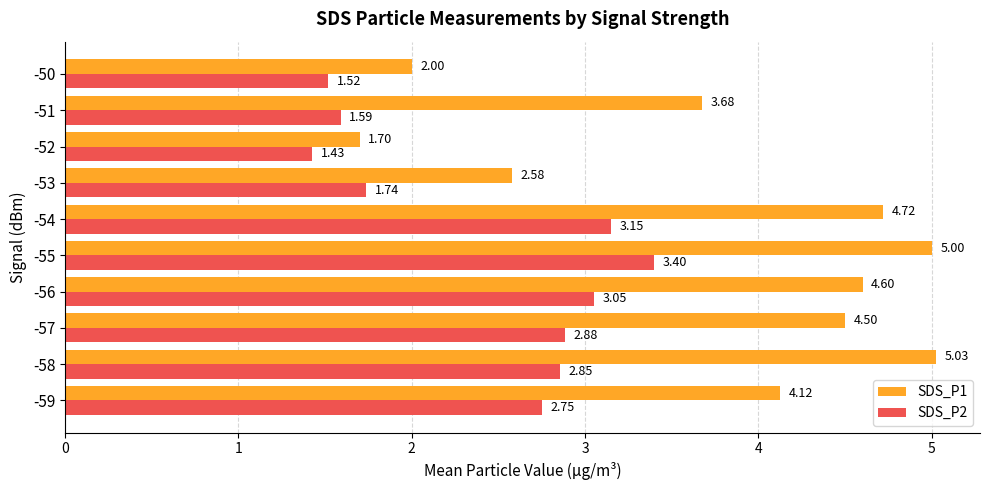

List the series in order of their overall mean, lowest first.

SDS_P2, SDS_P1